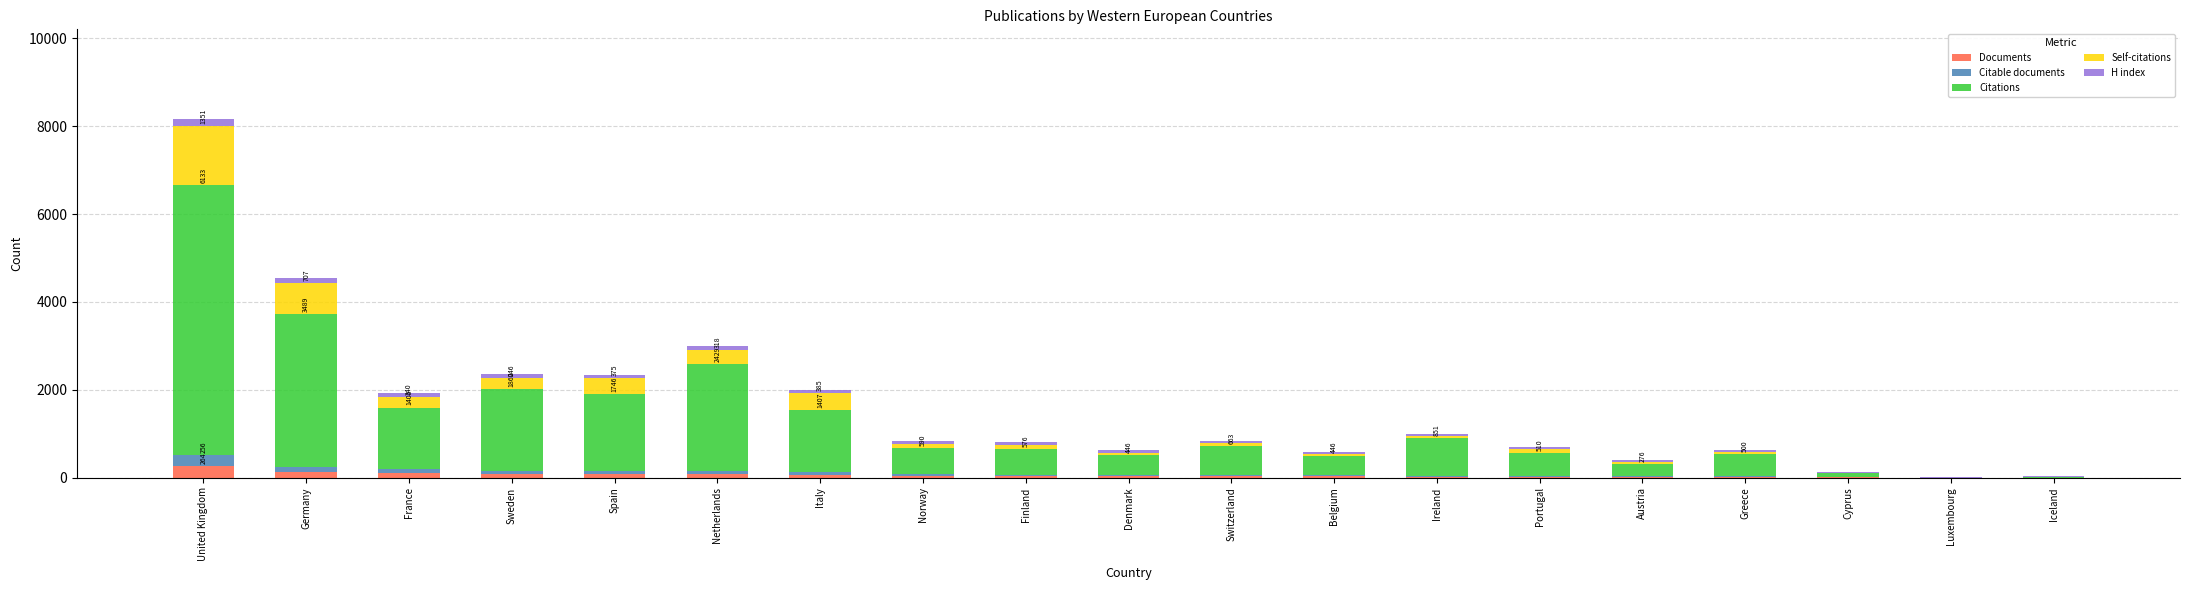

At which label is Citable documents closest to 128?

Germany